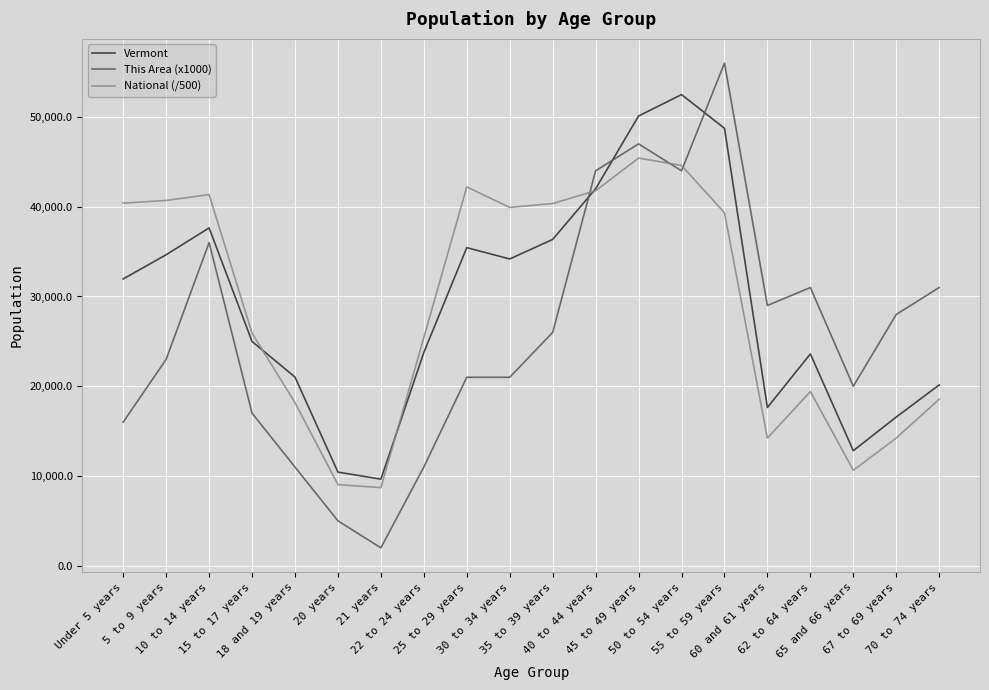

True or false: This Area (x1000) has a value of 31000.0 at 62 to 64 years.

True